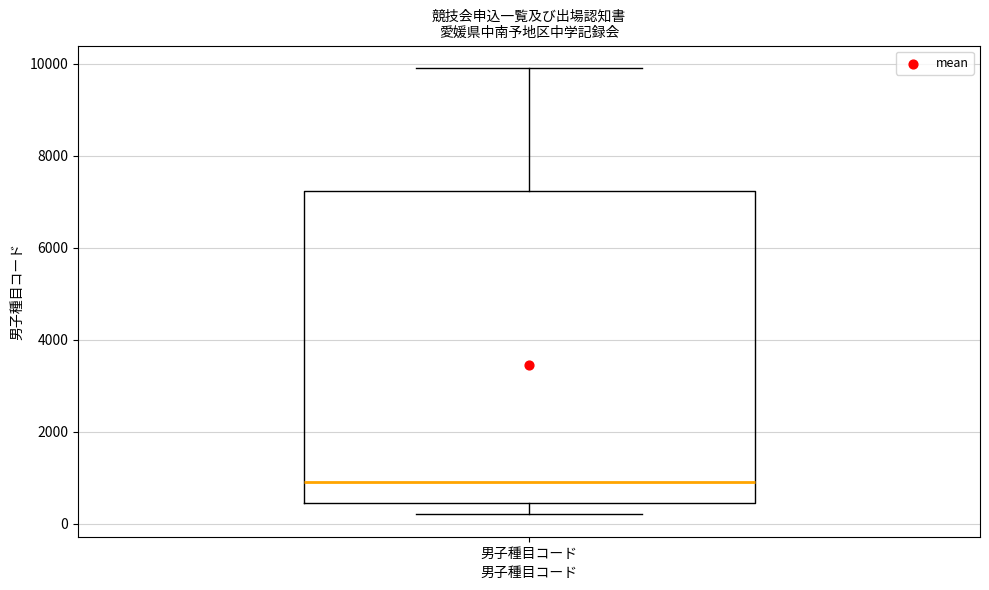

Read this box plot against the y-axis: the position of the median line, the range covered by the box, and the ends of both whiskers. The values are not printed on the chart, so give them approximately, as read against the axis.

median 1000, box 400 to 7200, whiskers 200 to 10000